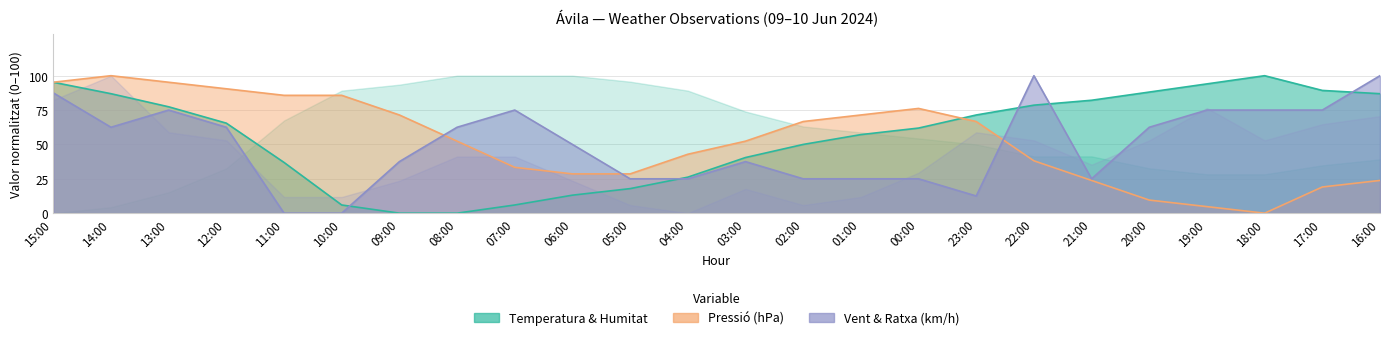

At which category is the sum across all series the highest?

15:00